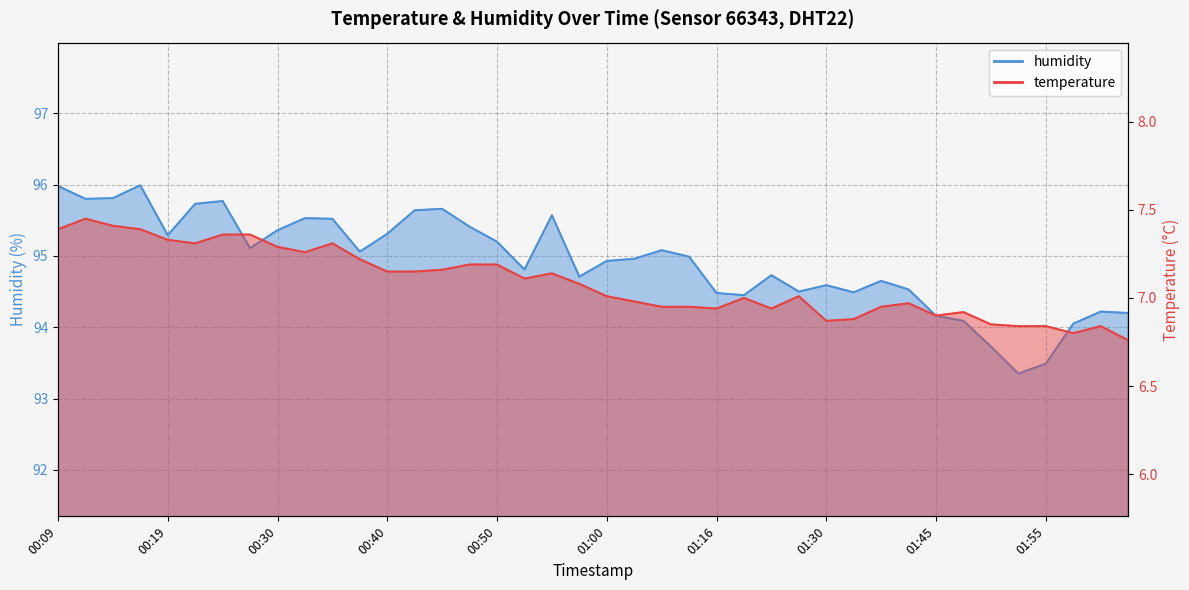

How many values in the temperature series exceed 7?

22